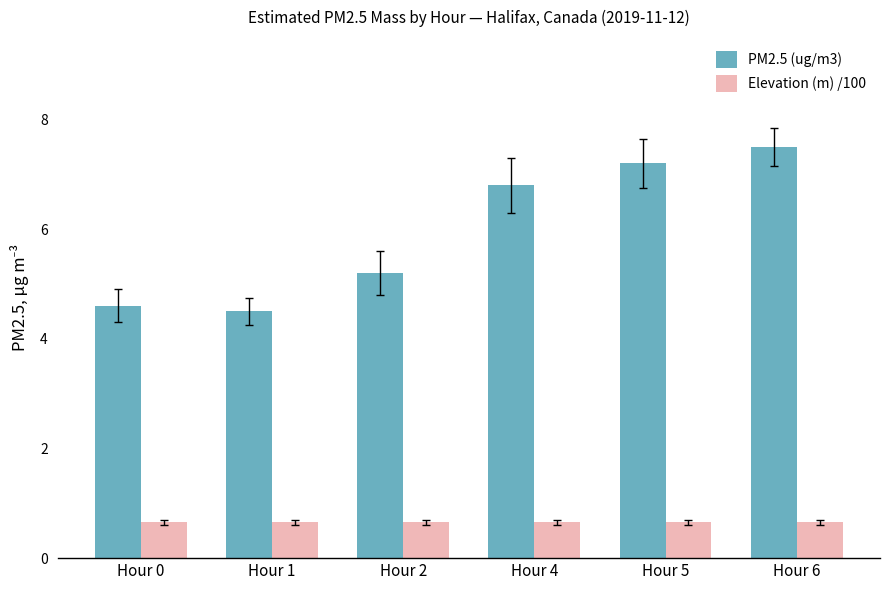

Reading right to left, what are all the values shown in this chart?

PM2.5 (ug/m3): Hour 6=7.5	Hour 5=7.2	Hour 4=6.8	Hour 2=5.2	Hour 1=4.5	Hour 0=4.6
Elevation (m) /100: Hour 6=0.7	Hour 5=0.7	Hour 4=0.7	Hour 2=0.7	Hour 1=0.7	Hour 0=0.7